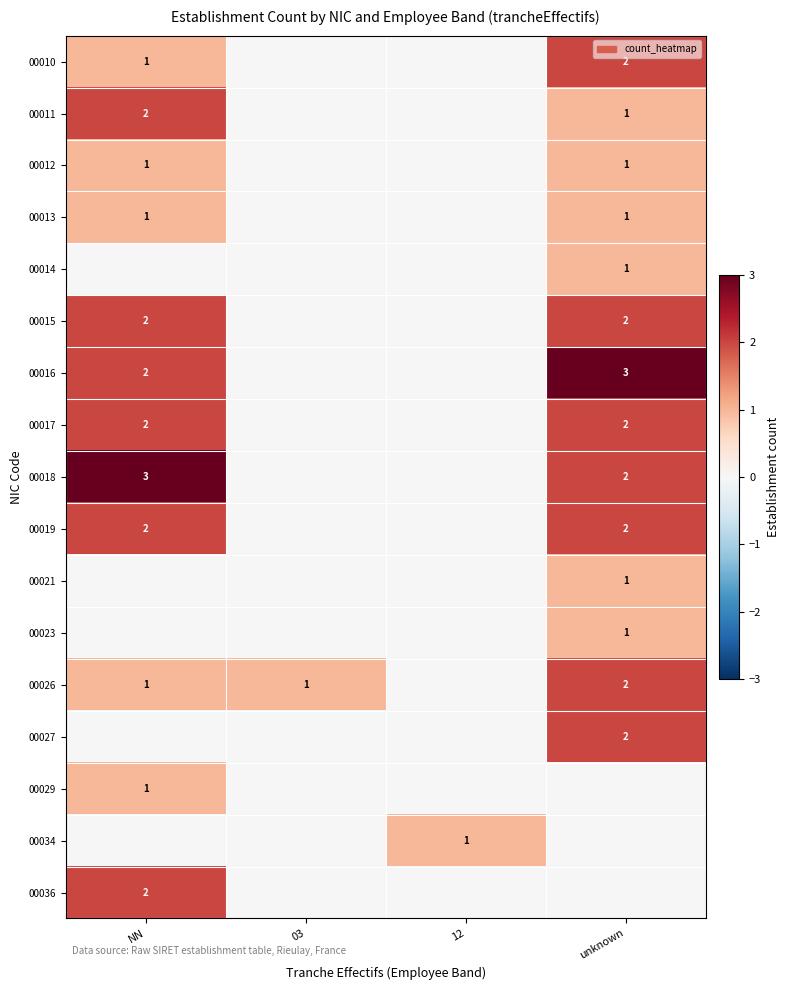

The 00017 series shows 1 at NN. True or false?

False